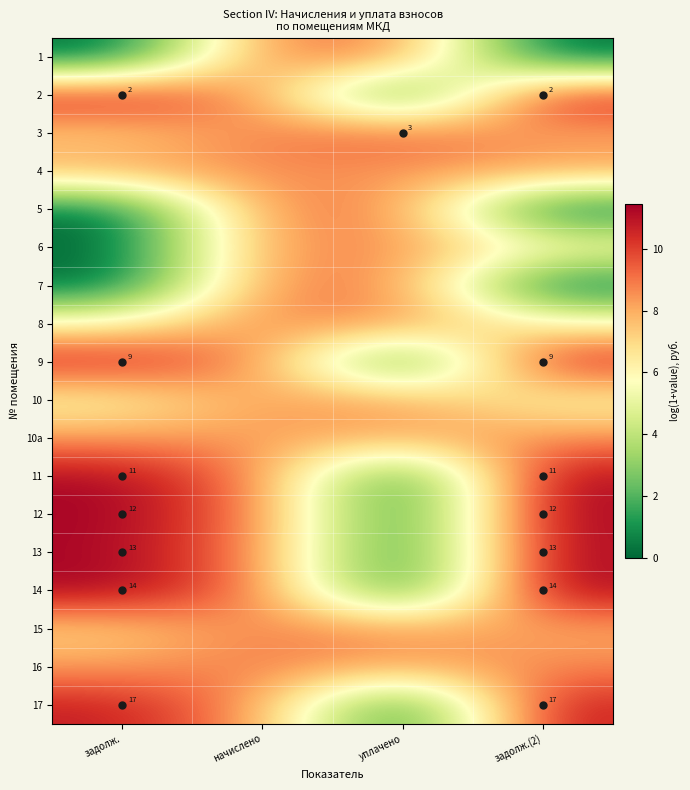

True or false: 11 has a value of 0.0 at уплачено.

True